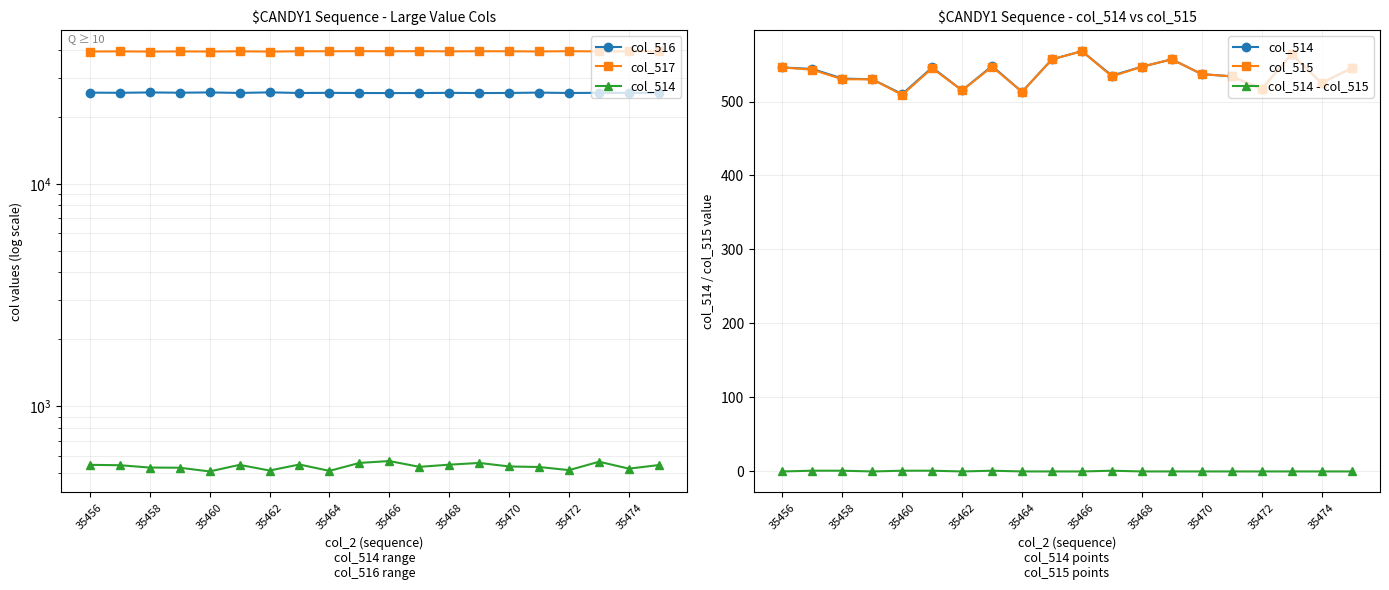

Which label corresponds to the smallest value in the chart?

35456